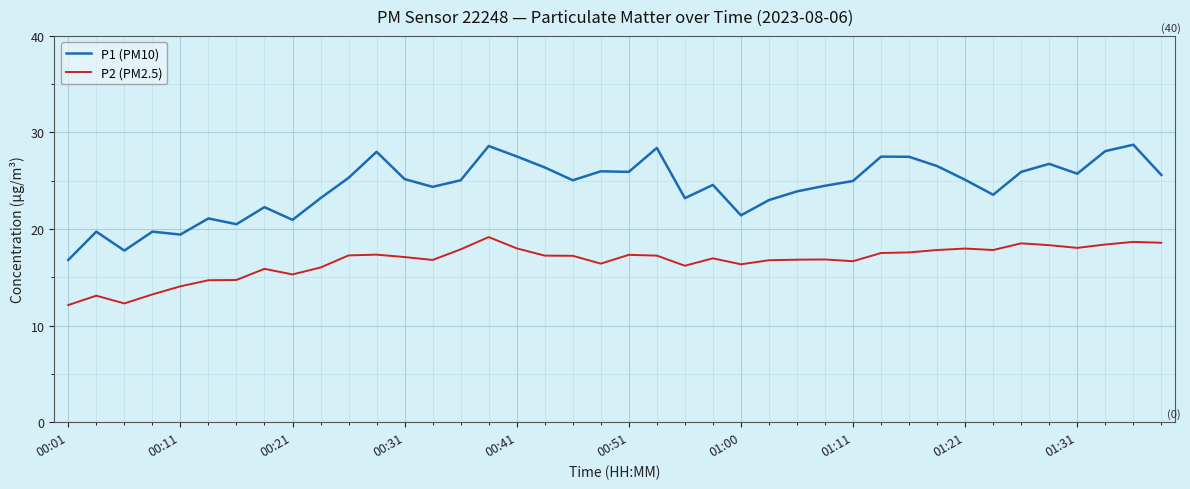

Which series has the largest total across all categories?

P1 (PM10)